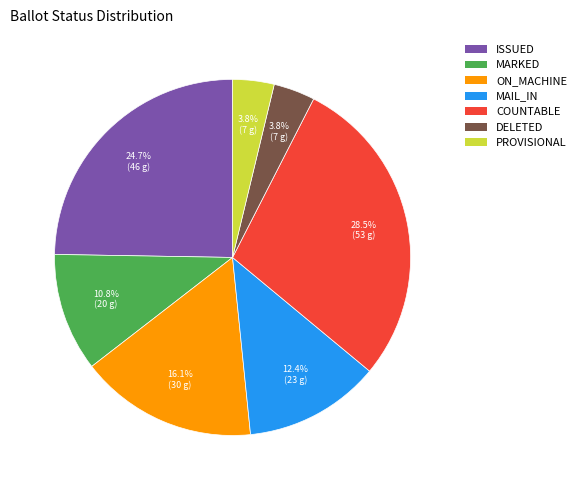

Does MAIL_IN account for over 50% of the chart?

No